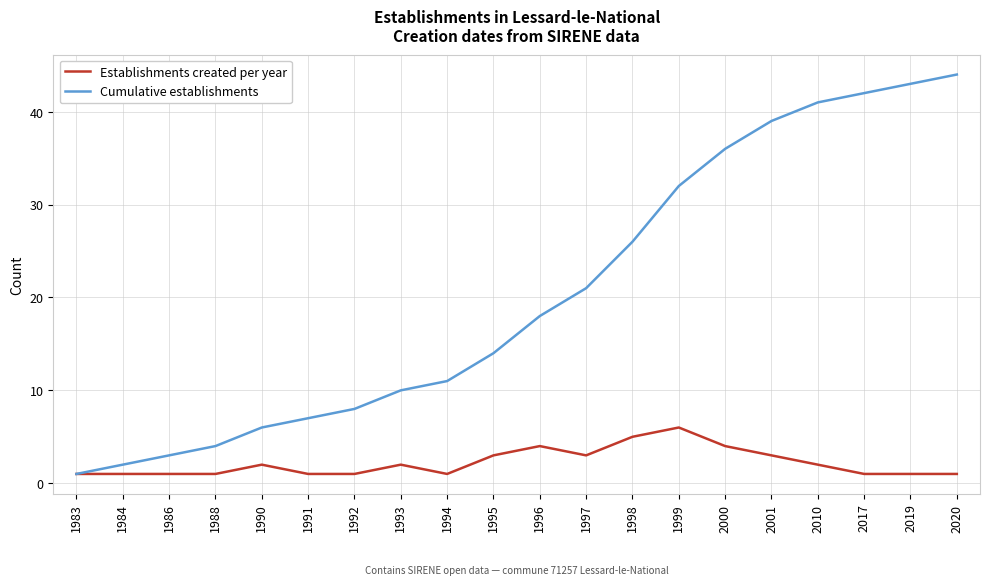

What is the difference between the maximum and minimum values in the Establishments created per year series?

5